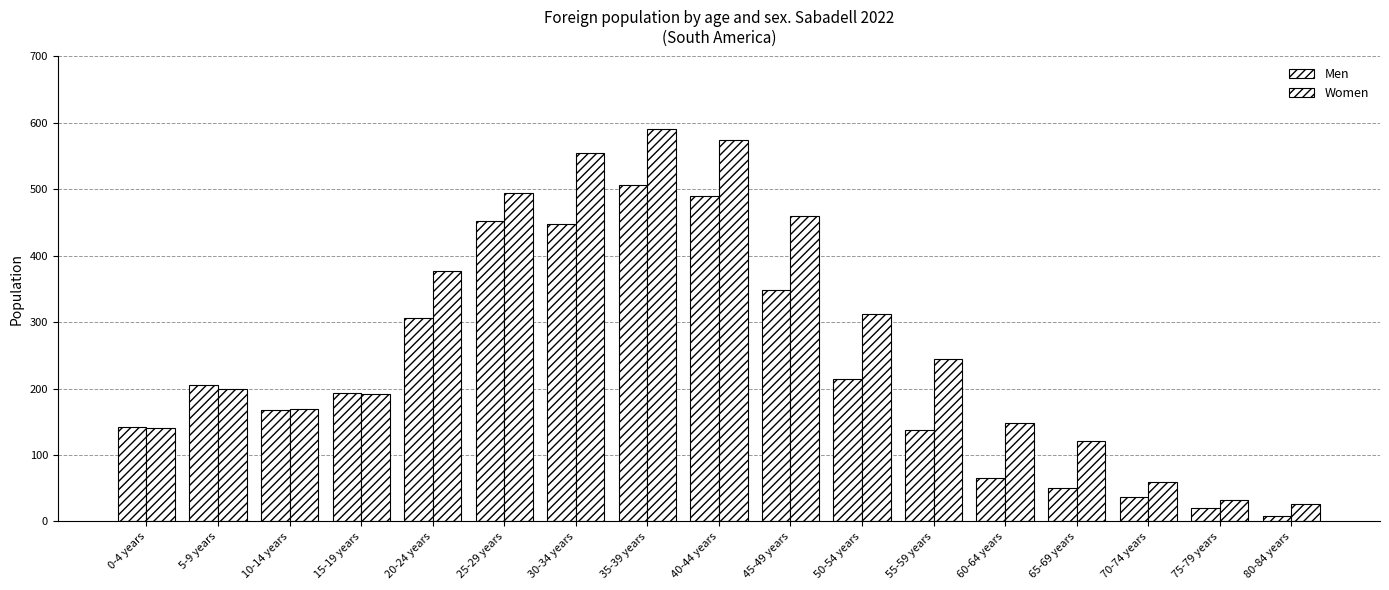

Which series changed the most between 60-64 years and 65-69 years?

Women